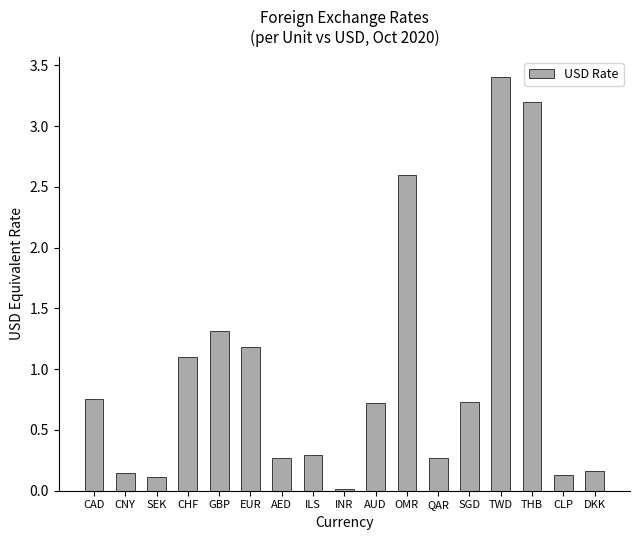

What is the ratio of the value at AUD to the value at EUR?

0.6